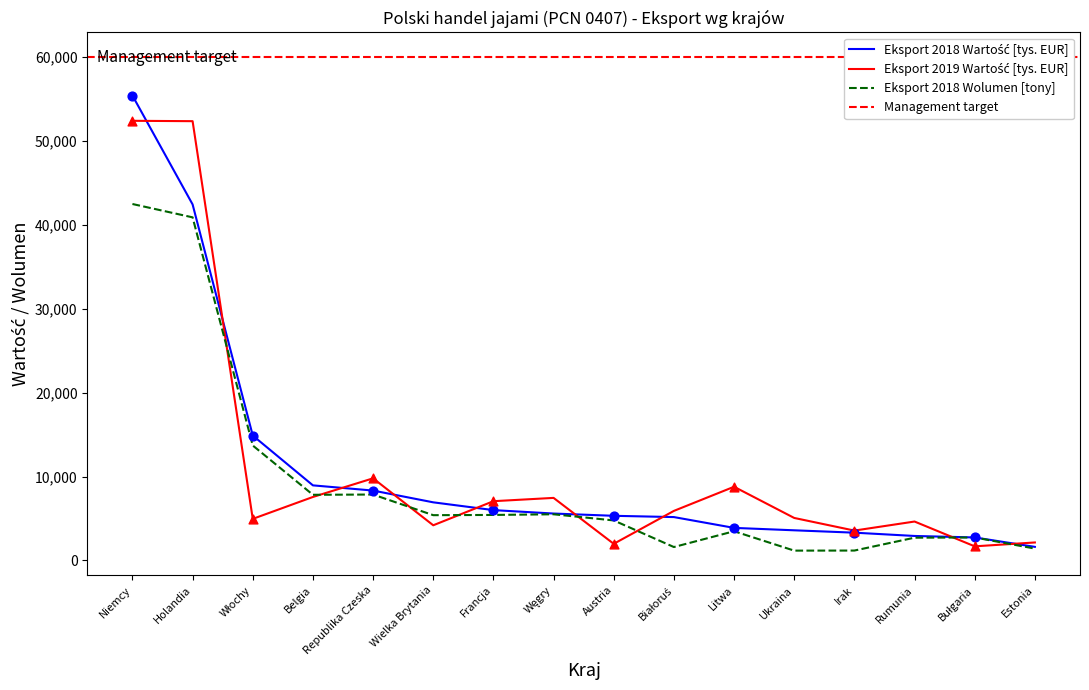

True or false: Eksport 2018 Wolumen [tony] has a value of 2544.9 at Belgia.

False